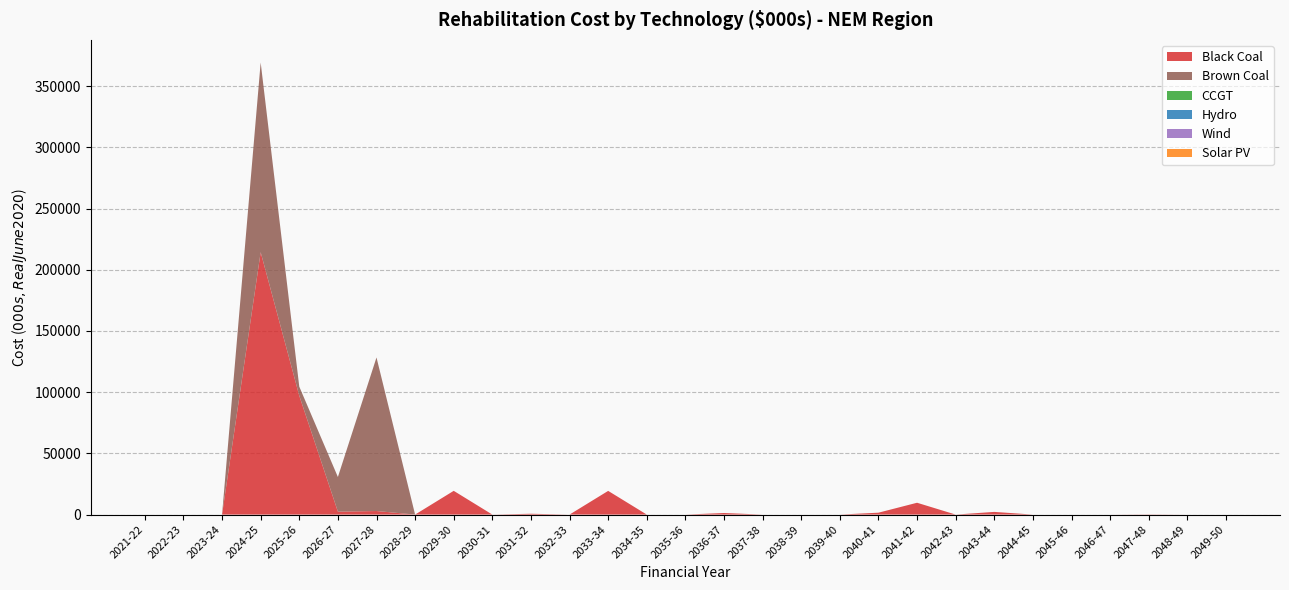

Reading left to right, extract all data points from this chart.

Black Coal: 2021-22=0.0	2022-23=0.0	2023-24=0.0	2024-25=214340.1	2025-26=97078.9	2026-27=2385.2	2027-28=2899.1	2028-29=0.0	2029-30=19392.2	2030-31=0.0	2031-32=666.2	2032-33=0.0	2033-34=19350.3	2034-35=0.0	2035-36=0.0	2036-37=1281.5	2037-38=0.0	2038-39=0.0	2039-40=0.0	2040-41=1542.4	2041-42=9661.1	2042-43=0.0	2043-44=2189.5	2044-45=0.0	2045-46=0.0	2046-47=0.0	2047-48=154.1	2048-49=0.0	2049-50=0.0
Brown Coal: 2021-22=0.0	2022-23=0.0	2023-24=0.0	2024-25=154968.3	2025-26=7449.1	2026-27=28317.8	2027-28=125463.8	2028-29=0.0	2029-30=0.0	2030-31=0.0	2031-32=0.0	2032-33=0.0	2033-34=0.0	2034-35=0.0	2035-36=0.0	2036-37=0.0	2037-38=0.0	2038-39=0.0	2039-40=0.0	2040-41=0.0	2041-42=0.0	2042-43=0.0	2043-44=0.0	2044-45=0.0	2045-46=0.0	2046-47=0.0	2047-48=0.0	2048-49=0.0	2049-50=0.0
CCGT: 2021-22=0.0	2022-23=0.0	2023-24=0.0	2024-25=0.0	2025-26=0.0	2026-27=0.0	2027-28=0.0	2028-29=0.0	2029-30=0.0	2030-31=0.0	2031-32=0.0	2032-33=0.0	2033-34=0.0	2034-35=0.0	2035-36=0.0	2036-37=0.0	2037-38=0.0	2038-39=0.0	2039-40=0.0	2040-41=0.0	2041-42=0.0	2042-43=0.0	2043-44=0.0	2044-45=0.0	2045-46=0.0	2046-47=0.0	2047-48=0.0	2048-49=0.0	2049-50=0.0
Hydro: 2021-22=0.0	2022-23=0.0	2023-24=0.0	2024-25=0.0	2025-26=0.0	2026-27=0.0	2027-28=0.0	2028-29=0.0	2029-30=0.0	2030-31=0.0	2031-32=0.0	2032-33=0.0	2033-34=0.0	2034-35=0.0	2035-36=0.0	2036-37=0.0	2037-38=0.0	2038-39=0.0	2039-40=0.0	2040-41=0.0	2041-42=0.0	2042-43=0.0	2043-44=0.0	2044-45=0.0	2045-46=0.0	2046-47=0.0	2047-48=0.0	2048-49=0.0	2049-50=0.0
Wind: 2021-22=0.0	2022-23=0.0	2023-24=0.0	2024-25=0.0	2025-26=0.0	2026-27=0.0	2027-28=0.0	2028-29=0.0	2029-30=0.0	2030-31=0.0	2031-32=0.0	2032-33=0.0	2033-34=0.0	2034-35=0.0	2035-36=0.0	2036-37=0.0	2037-38=0.0	2038-39=0.0	2039-40=0.0	2040-41=0.0	2041-42=0.0	2042-43=0.0	2043-44=0.0	2044-45=0.0	2045-46=0.0	2046-47=0.0	2047-48=0.0	2048-49=0.0	2049-50=0.0
Solar PV: 2021-22=0.0	2022-23=0.0	2023-24=0.0	2024-25=0.0	2025-26=0.0	2026-27=0.0	2027-28=0.0	2028-29=0.0	2029-30=0.0	2030-31=0.0	2031-32=0.0	2032-33=0.0	2033-34=0.0	2034-35=0.0	2035-36=0.0	2036-37=0.0	2037-38=0.0	2038-39=0.0	2039-40=0.0	2040-41=0.0	2041-42=0.0	2042-43=0.0	2043-44=0.0	2044-45=0.0	2045-46=0.0	2046-47=0.0	2047-48=0.0	2048-49=0.0	2049-50=0.0